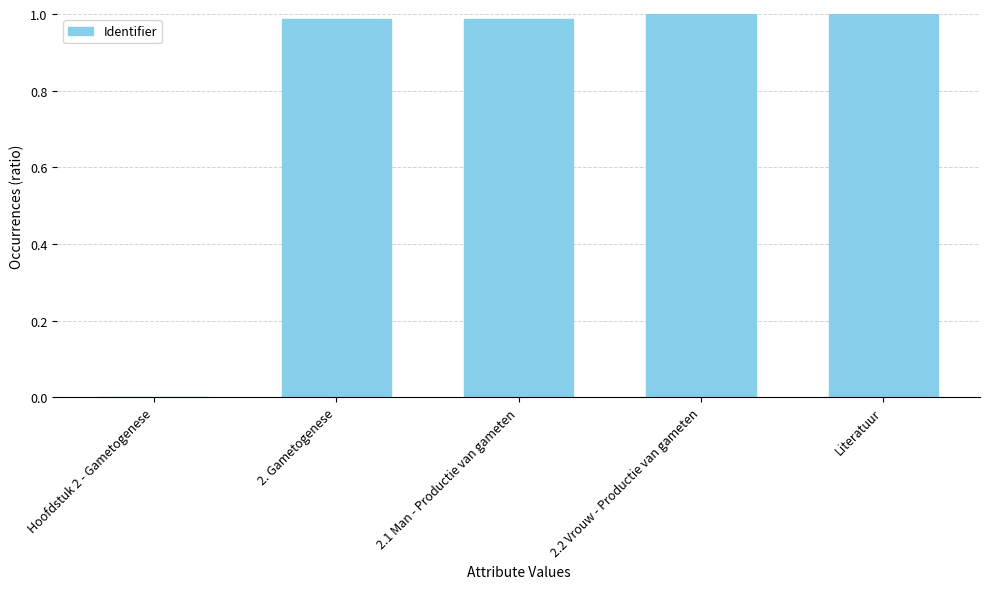

Which has a higher value, Literatuur or Hoofdstuk 2 - Gametogenese?

Literatuur